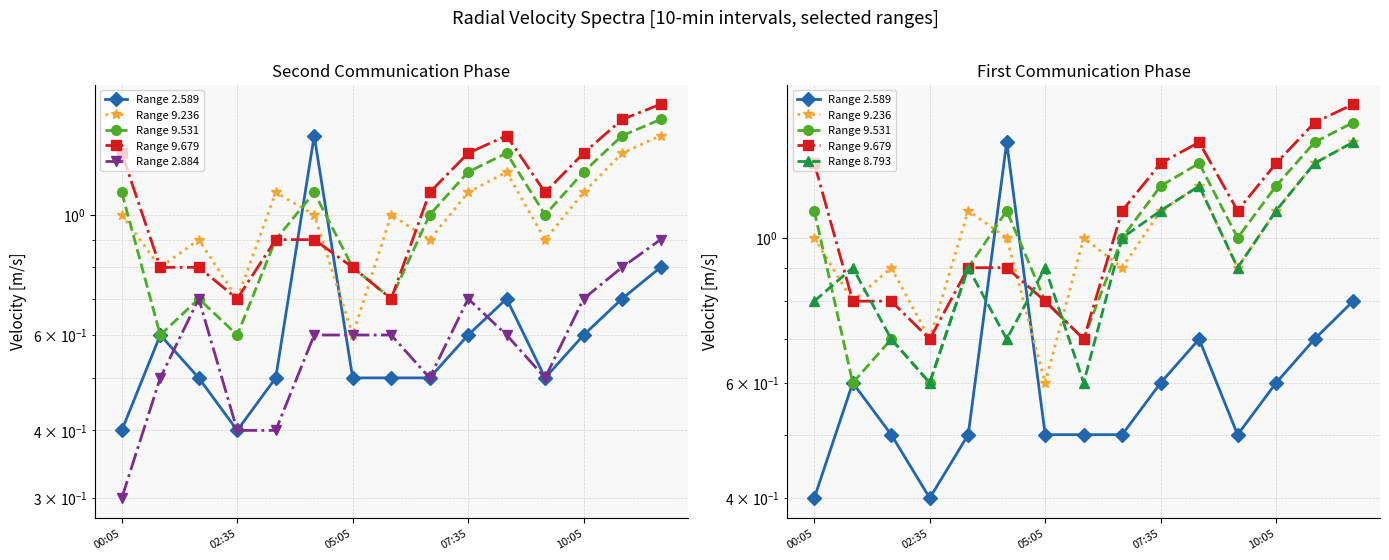

What position from the left is 5?

6